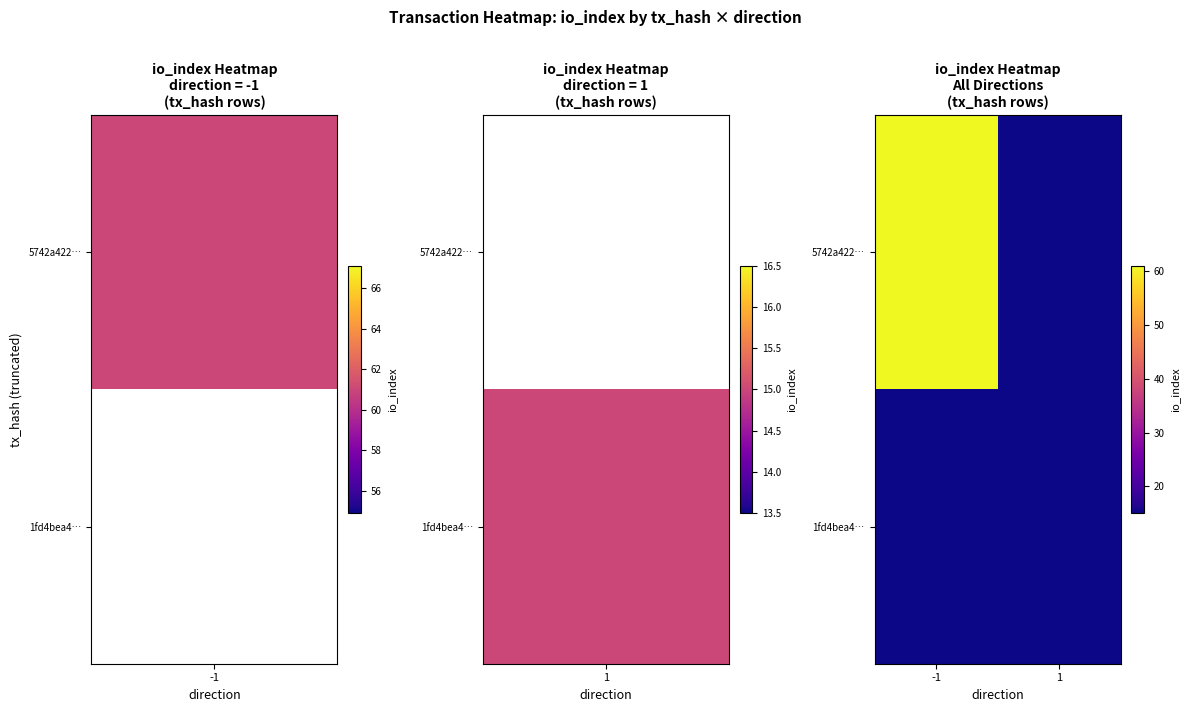

Between -1 and 1, which series saw the biggest shift?

5742a422…